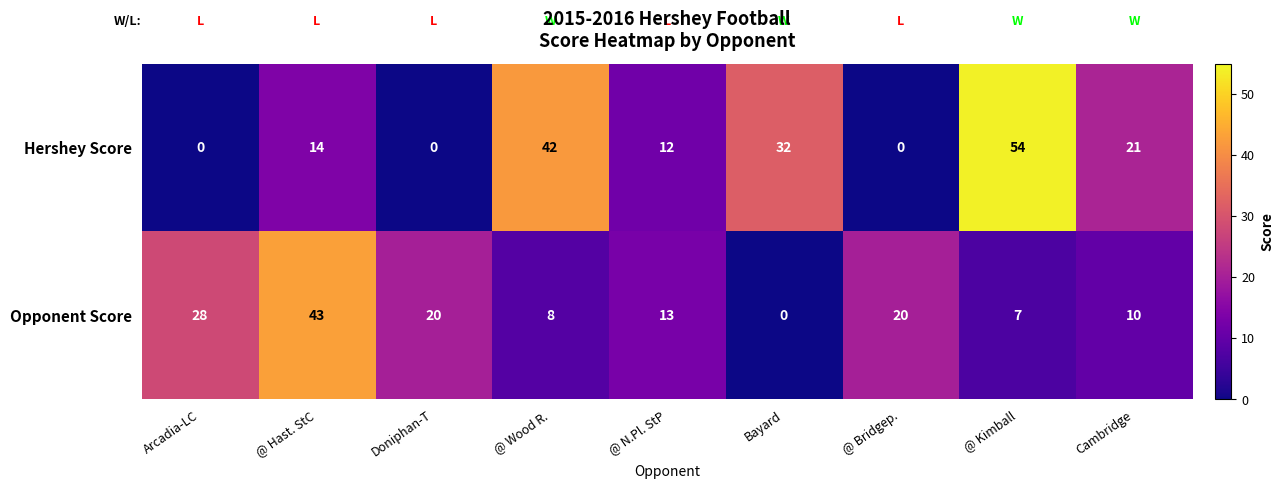

At which category is the sum across all series the highest?

@ Kimball